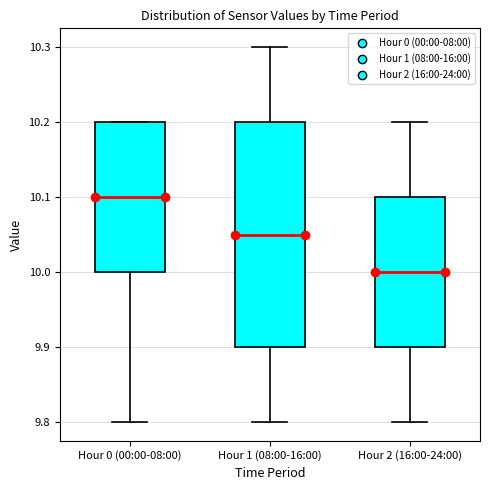

Reading left to right, transcribe this box plot: for each box, give where its median line is, the range the box spans, and where its two whiskers end, as read against the y-axis. The values are not printed on the chart, so give them approximately, as read against the axis.

Hour 0 (00:00-08:00): median 10.10, box 10.00 to 10.20, whiskers 9.80 to 10.20
Hour 1 (08:00-16:00): median 10.05, box 9.90 to 10.20, whiskers 9.80 to 10.30
Hour 2 (16:00-24:00): median 10.00, box 9.90 to 10.10, whiskers 9.80 to 10.20